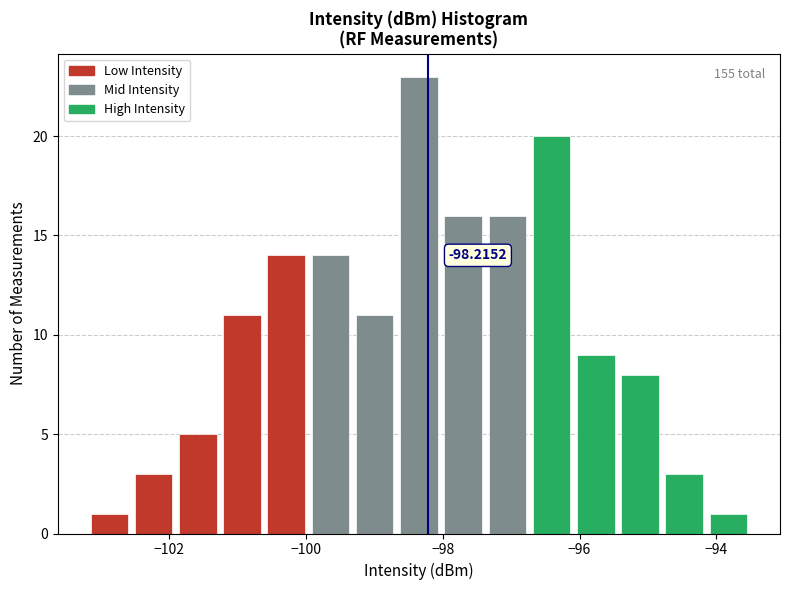

Around what value on the x-axis is the tallest bar? Give the approximate position of its centre, as read against the axis.

-98.4